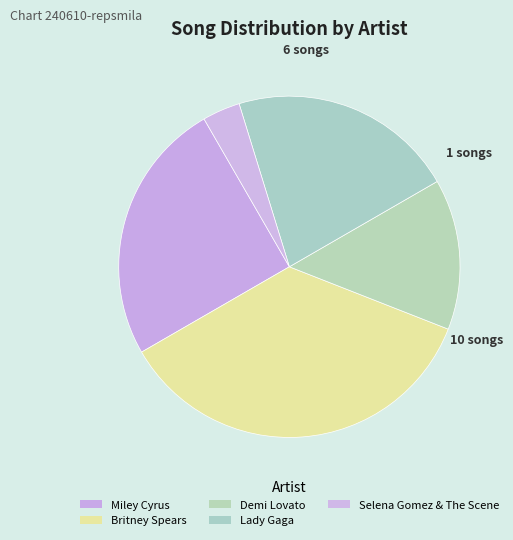

Count the number of slices in the pie.

5